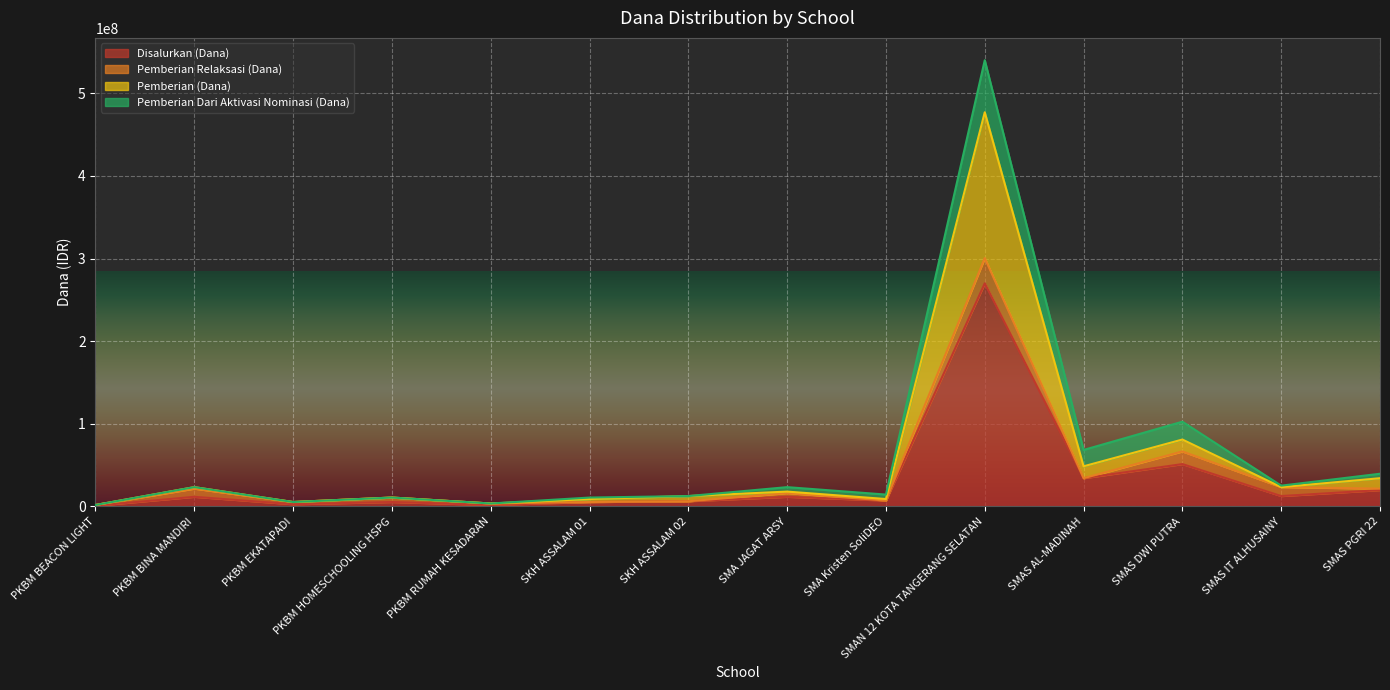

In Disalurkan (Dana), how many points are lower than both neighbors (excluding endpoints)?

5